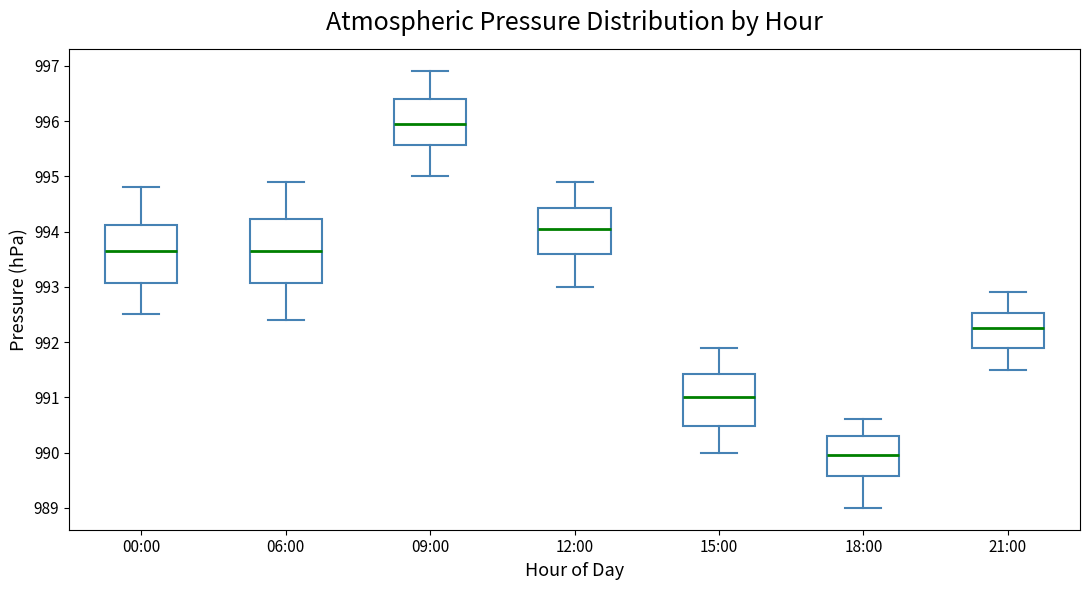

Where is the lower edge of the box for 09:00 on the y-axis? The values are not printed on the chart, so give them approximately, as read against the axis.

995.6